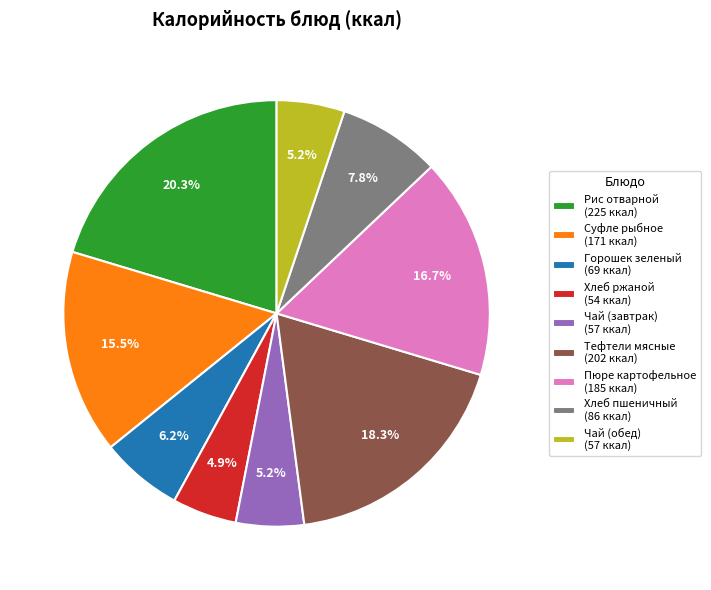

What is the largest slice in the pie chart?

Рис отварной